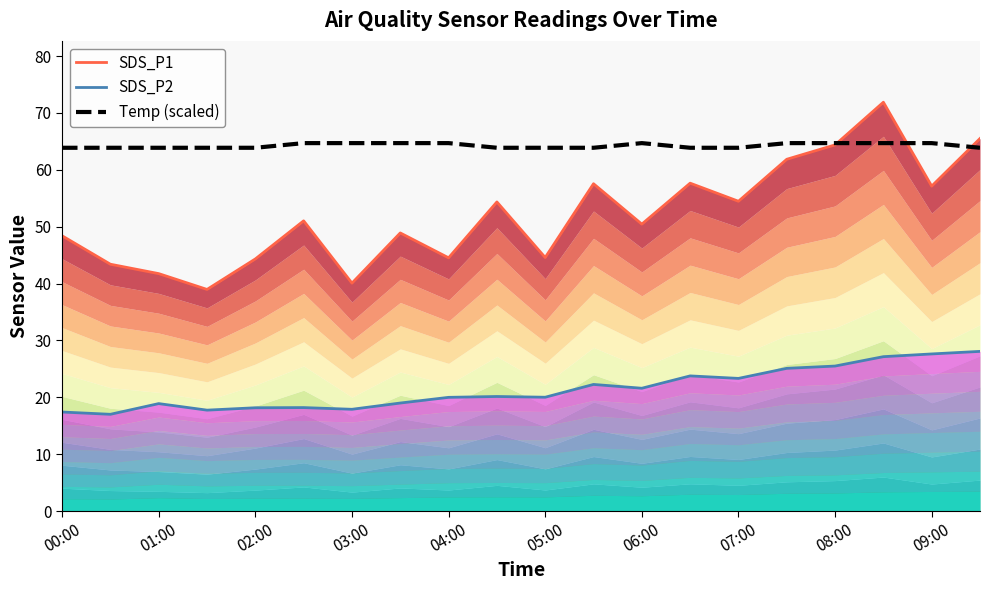

What is the maximum value for Temp (scaled)?

64.7